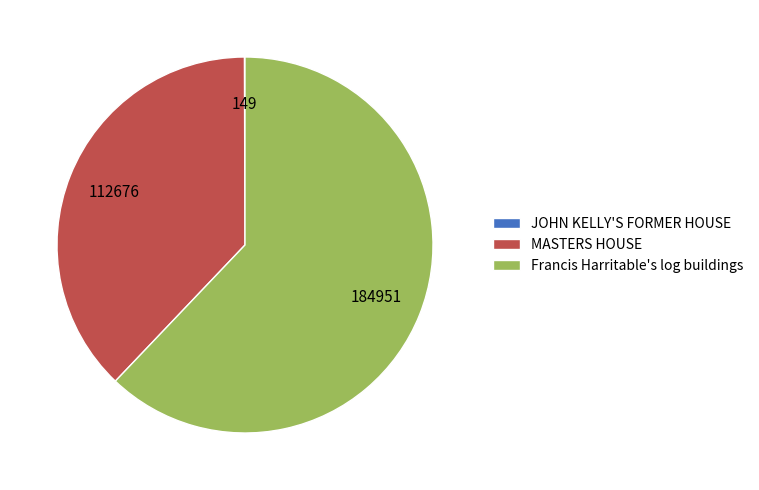

Which slice is the largest?

Francis Harritable's log buildings